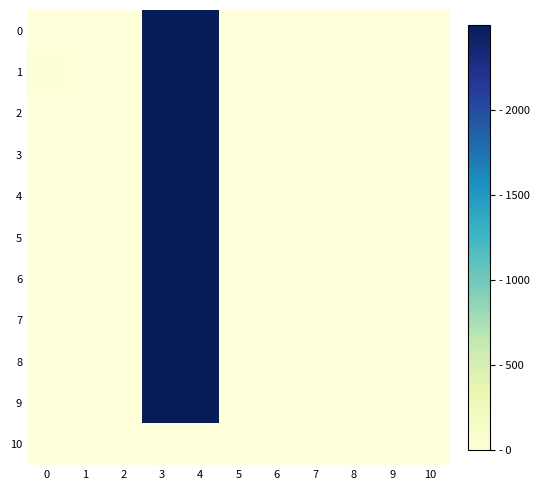

Between 5 and 3, which is larger?

3